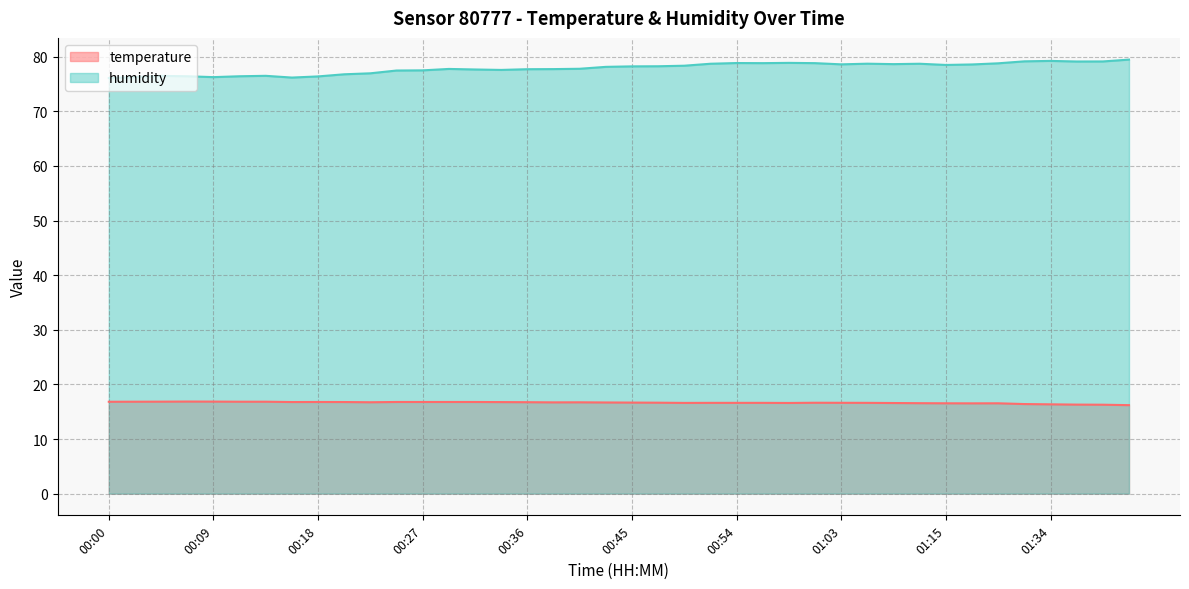

Reading left to right, extract all data points from this chart.

temperature: 16.8	16.8	16.8	16.9	16.9	16.8	16.8	16.8	16.8	16.8	16.7	16.8	16.8	16.8	16.8	16.8	16.7	16.7	16.7	16.7	16.7	16.6	16.6	16.6	16.6	16.6	16.6	16.6	16.6	16.6	16.6	16.6	16.5	16.5	16.5	16.4	16.4	16.3	16.3	16.2
humidity: 76.1	76.3	76.5	76.4	76.2	76.4	76.5	76.2	76.4	76.8	77.0	77.5	77.5	77.8	77.7	77.6	77.7	77.7	77.8	78.1	78.2	78.2	78.3	78.7	78.8	78.8	78.9	78.8	78.6	78.7	78.6	78.7	78.5	78.6	78.8	79.1	79.2	79.1	79.1	79.5